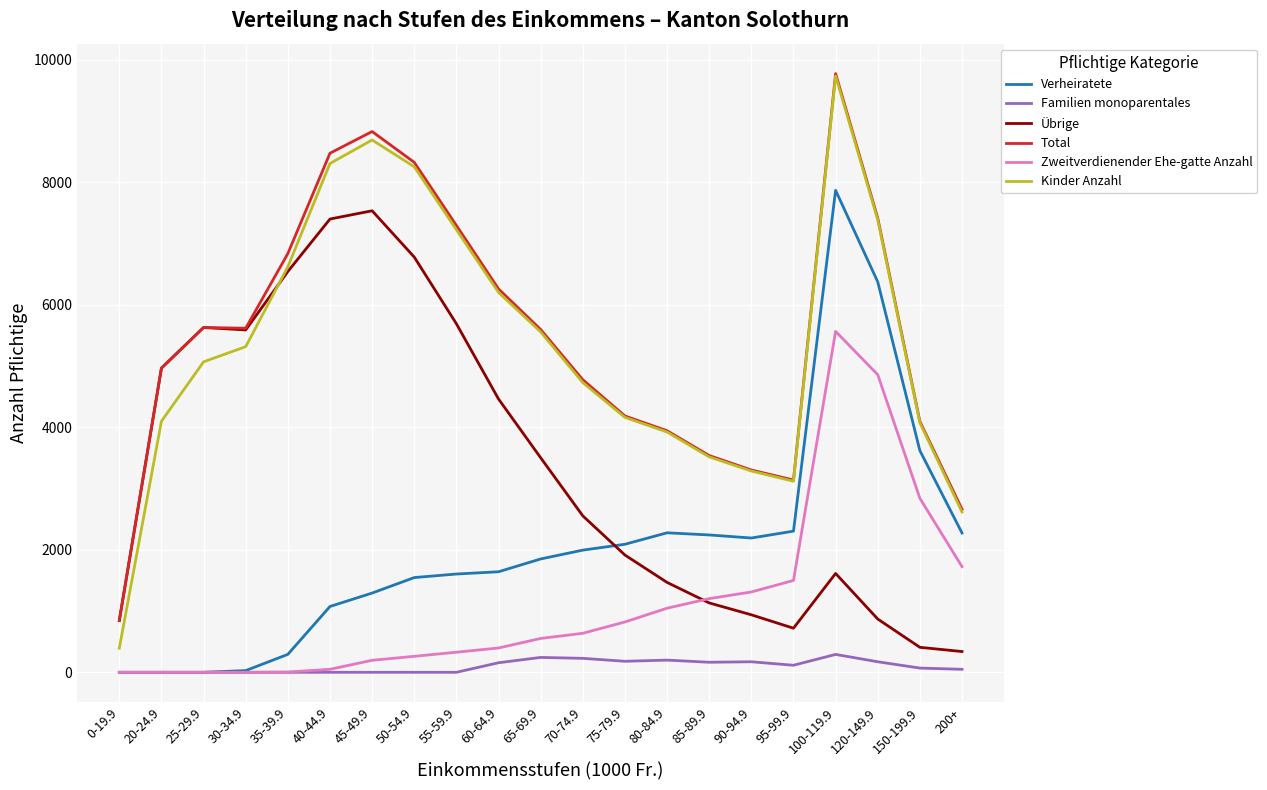

At which category is the sum across all series the highest?

100-119.9